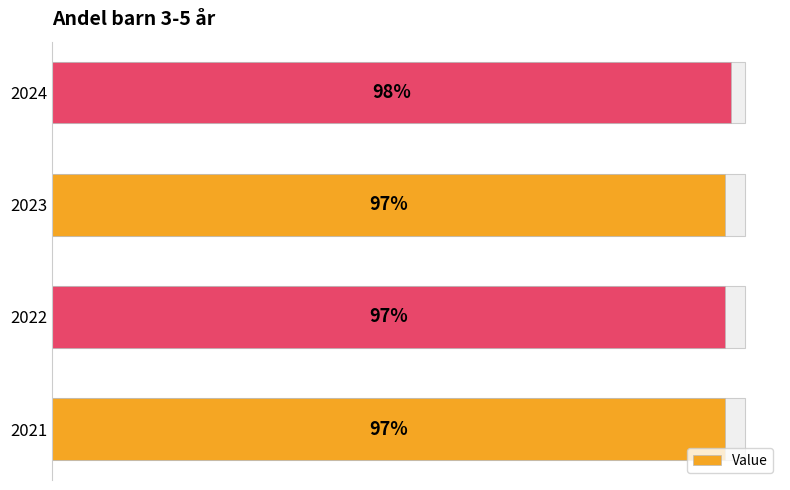

How many values are between 97 and 98?

4